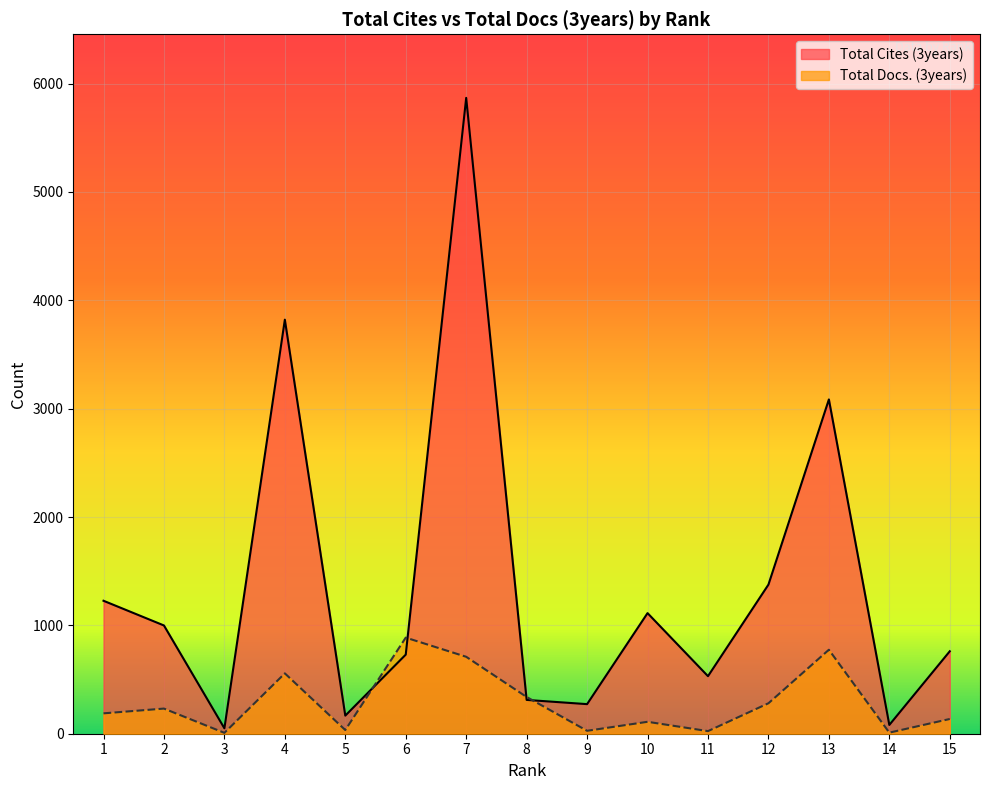

At which category is the sum across all series the highest?

7